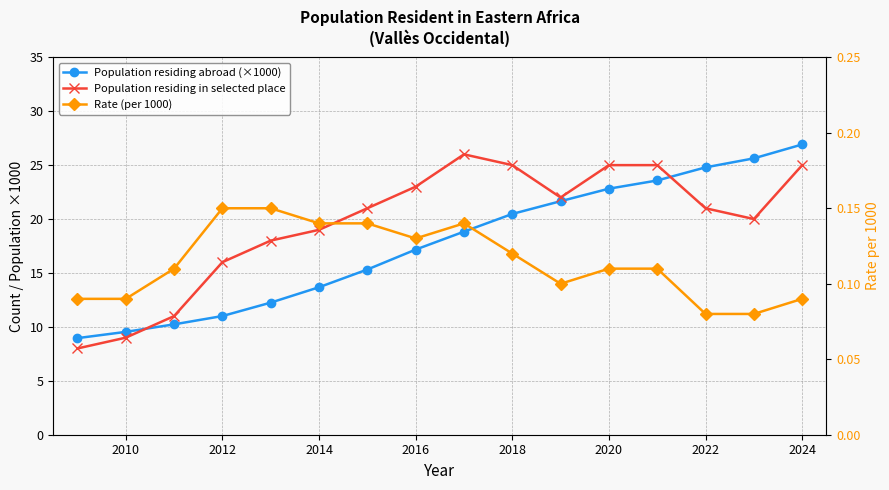

How many lines are shown in the chart?

3